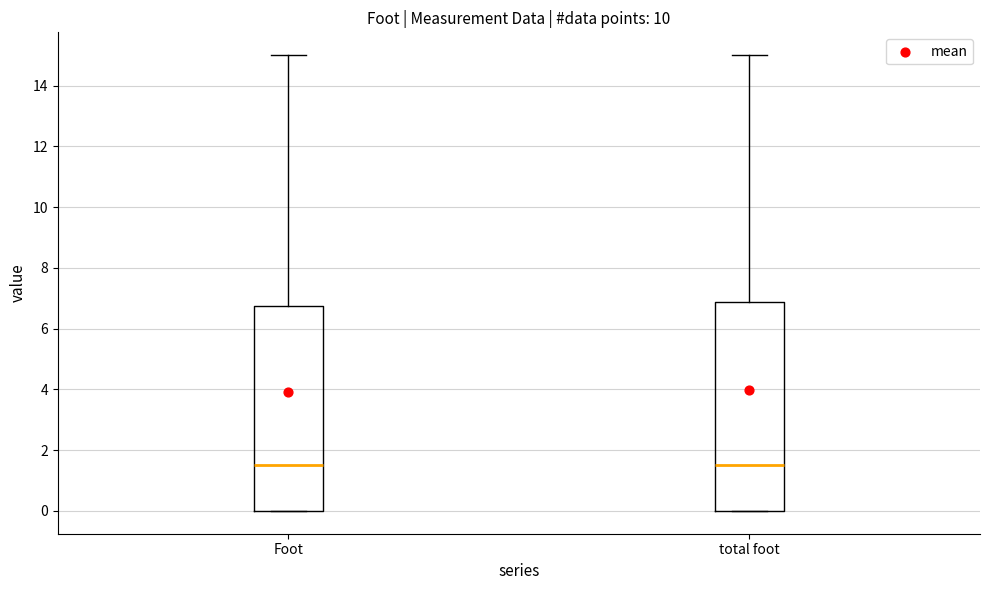

Where is the upper edge of the box for total foot on the y-axis? The values are not printed on the chart, so give them approximately, as read against the axis.

6.8